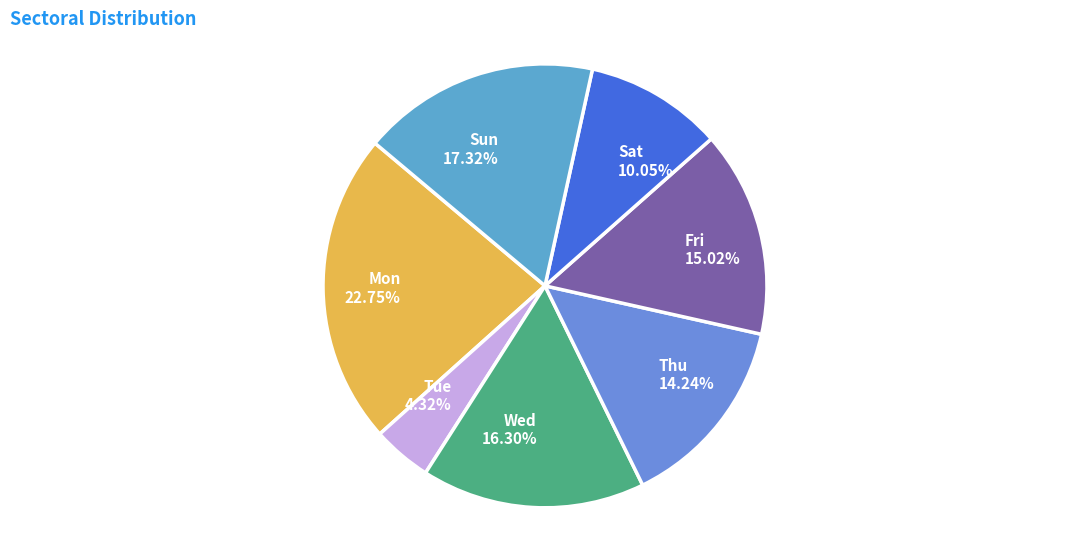

How many segments does this pie chart have?

7